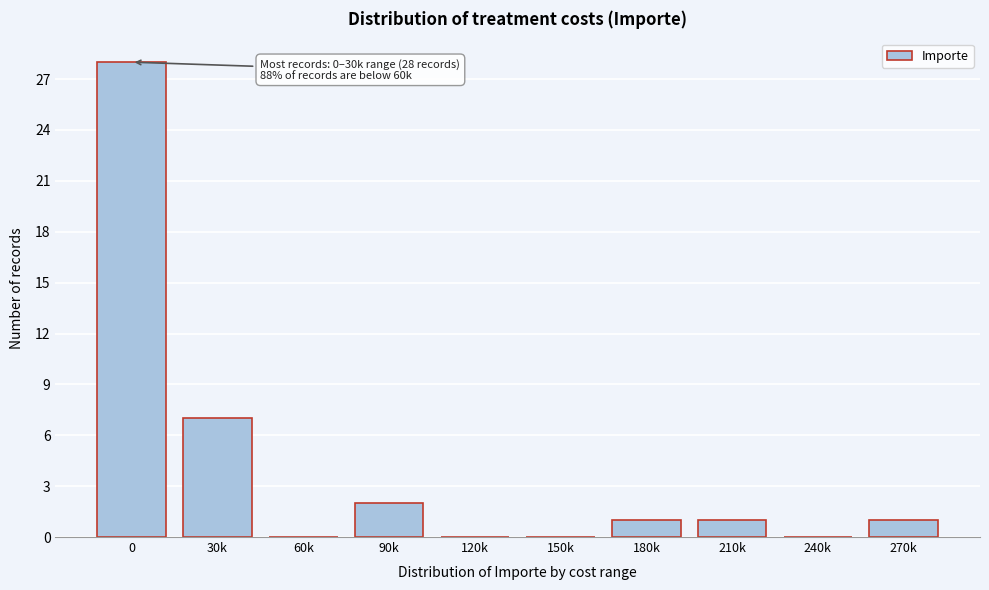

Reading right to left, what are all the values shown in this chart?

270k=1	240k=0	210k=1	180k=1	150k=0	120k=0	90k=2	60k=0	30k=7	0=28